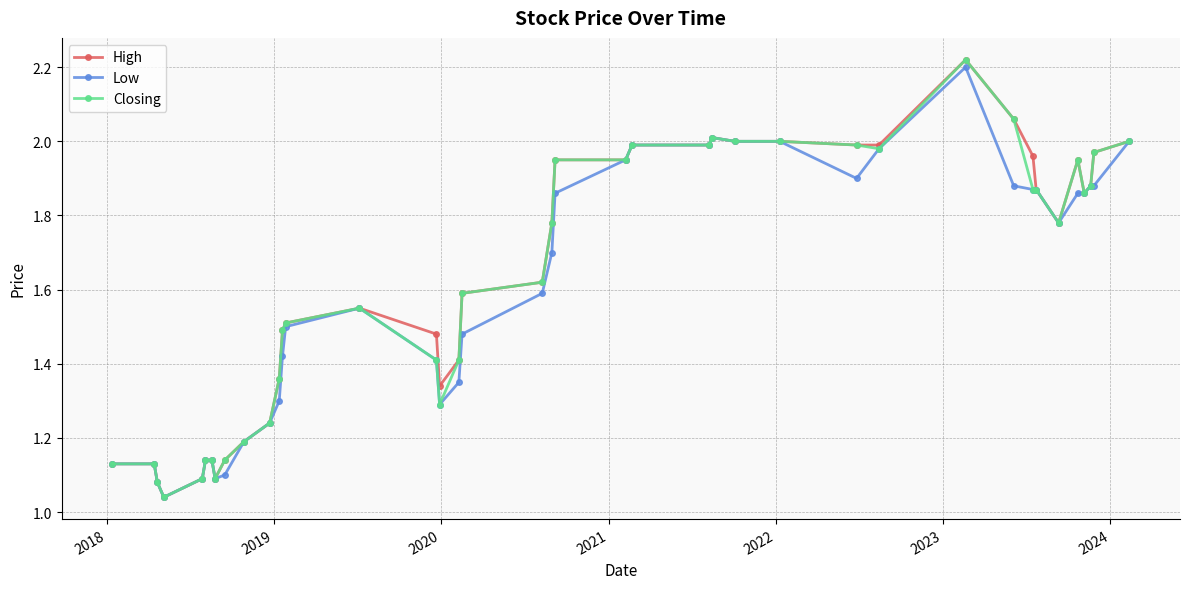

At how many categories does at least one series exceed 1?

40